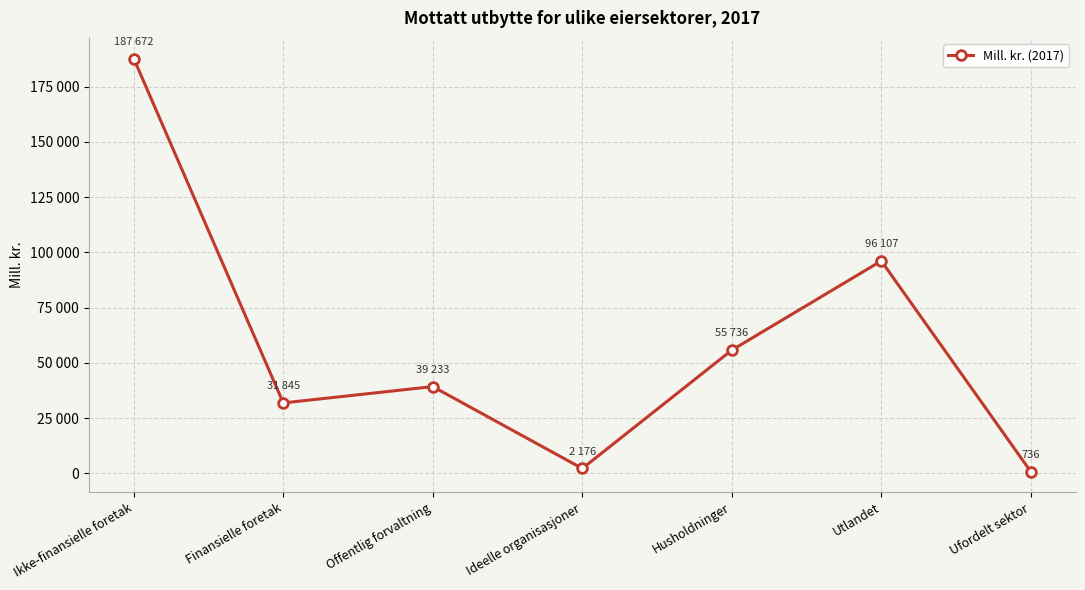

At which category does the chart reach its minimum across all series?

Ufordelt sektor